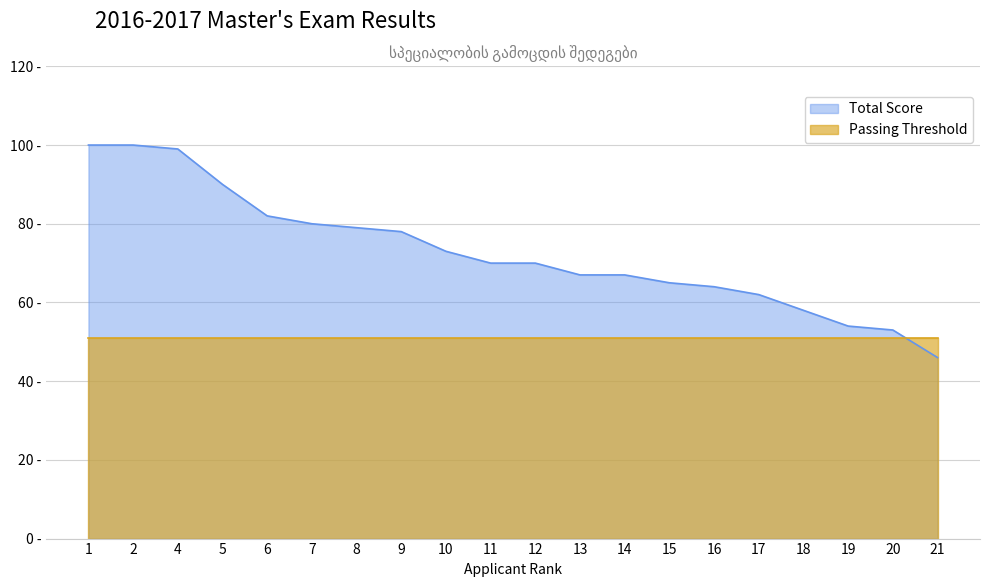

What is the change in value from 2 to 8?

-21